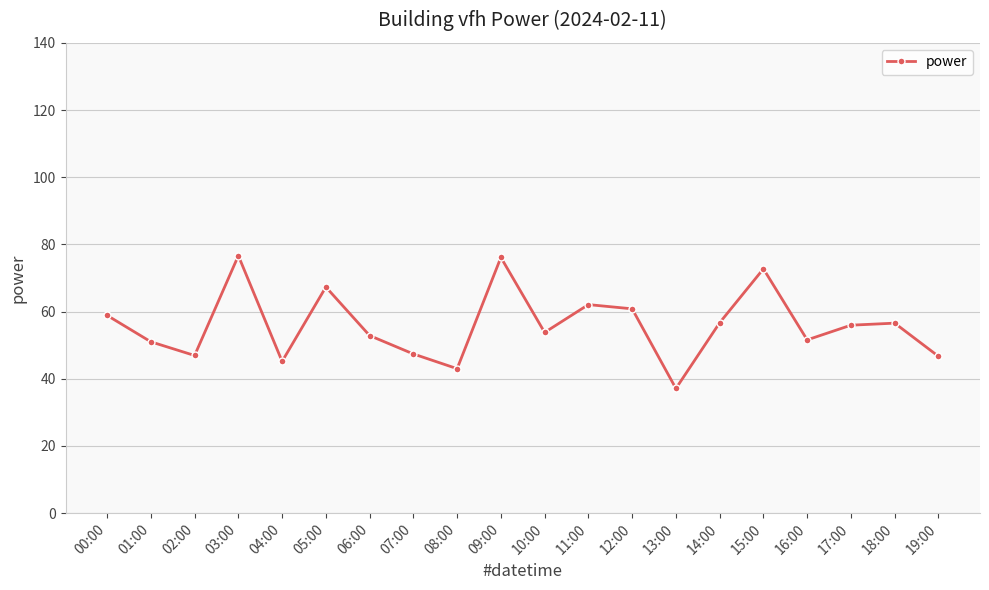

Does the chart have visible grid lines?

Yes